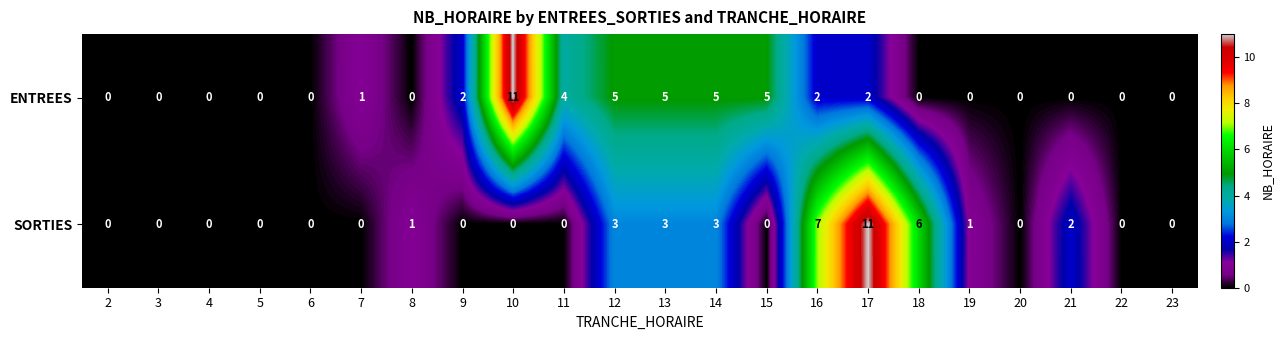

Rank the series at 8 from highest to lowest value.

SORTIES, ENTREES